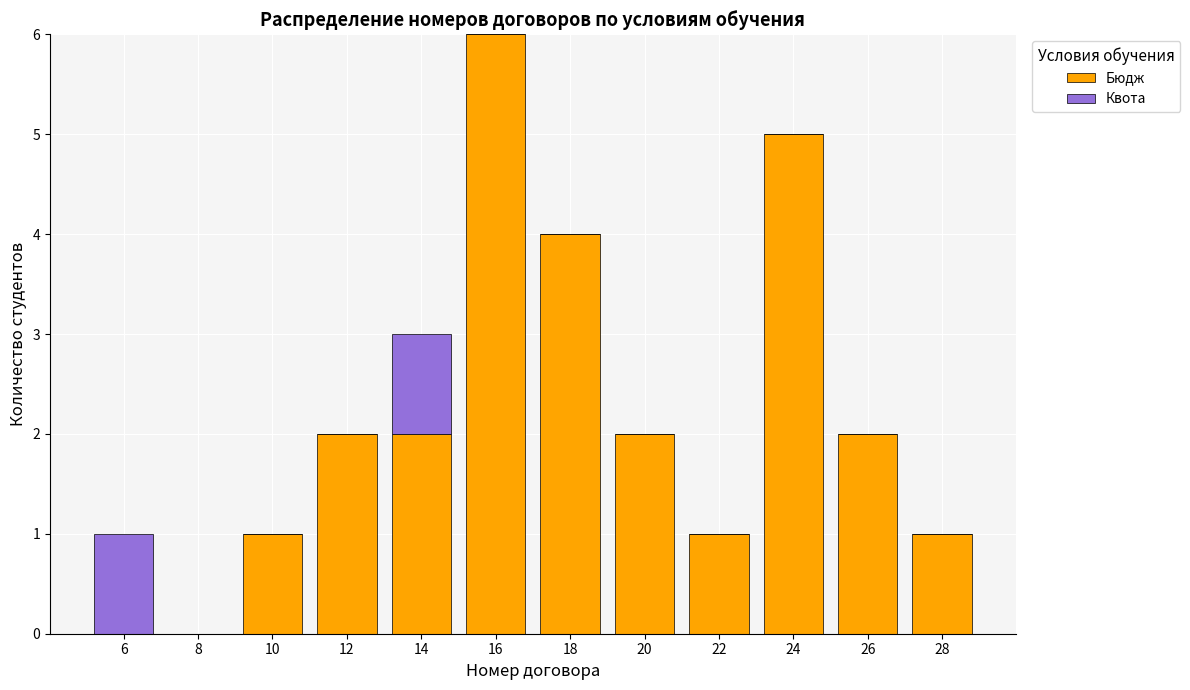

The Бюдж series shows 2 at 10. True or false?

False